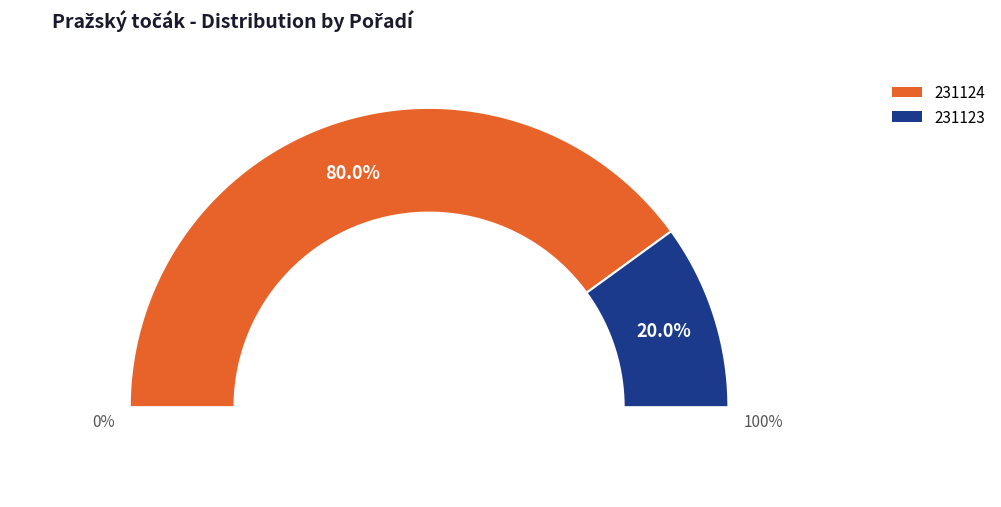

True or false: 231123 accounts for 20% of the total.

True